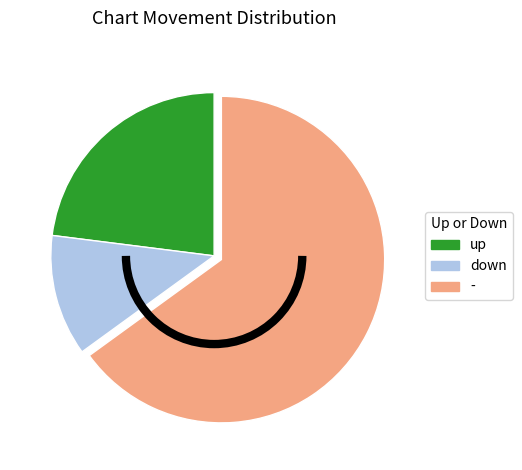

Does down account for over 50% of the chart?

No